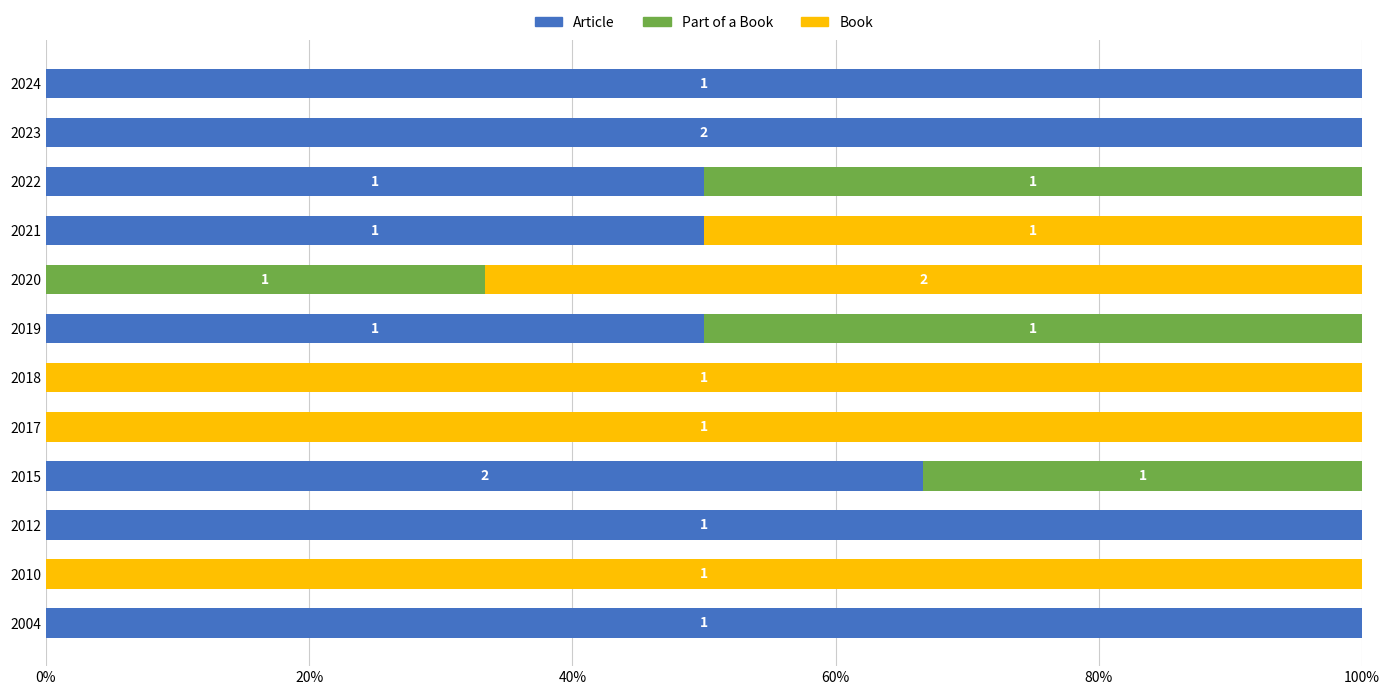

What are all the series names shown in the legend?

Article, Part of a Book, Book